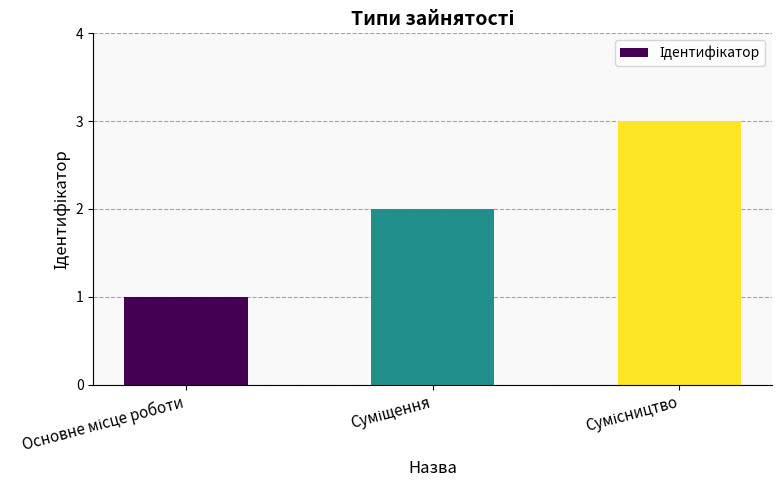

How many values are between 1 and 3?

3